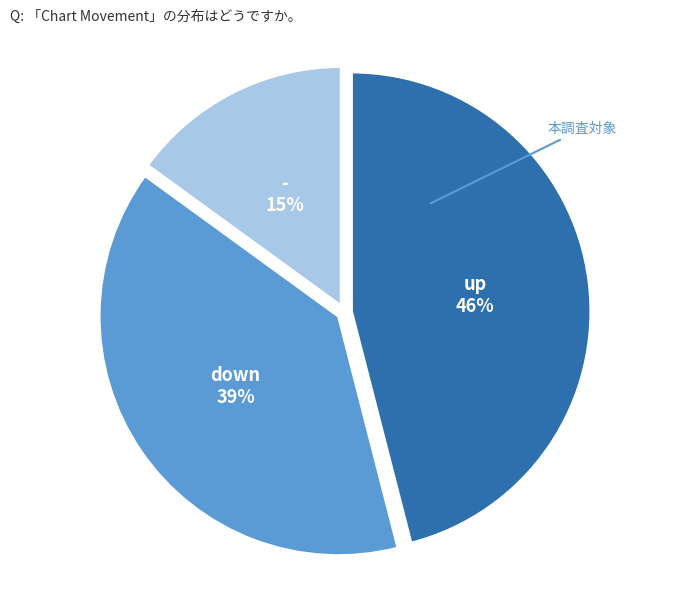

To the nearest percent, what is the difference between the largest and smallest slice percentages?

31%